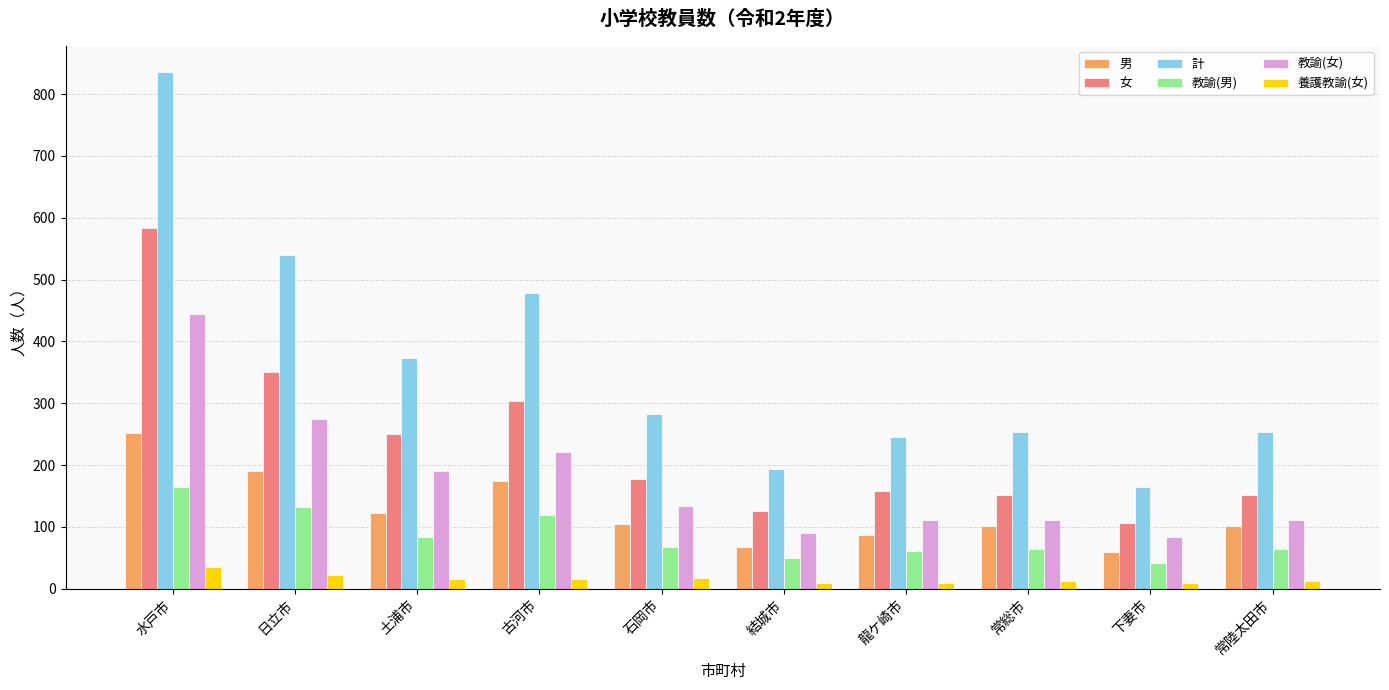

At which category is the sum across all series the highest?

水戸市